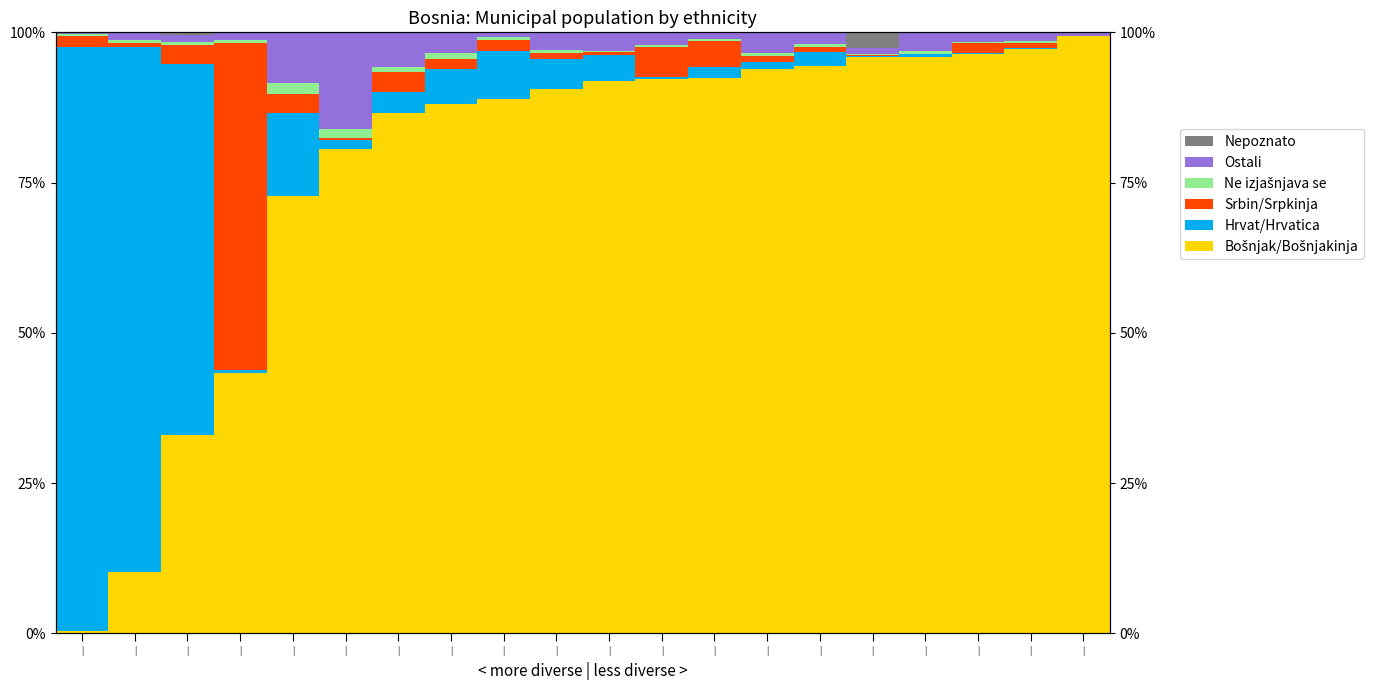

At |, list the series in order from smallest to largest.

Nepoznato, Ne izjašnjava se, Ostali, Bošnjak/Bošnjakinja, Srbin/Srpkinja, Hrvat/Hrvatica